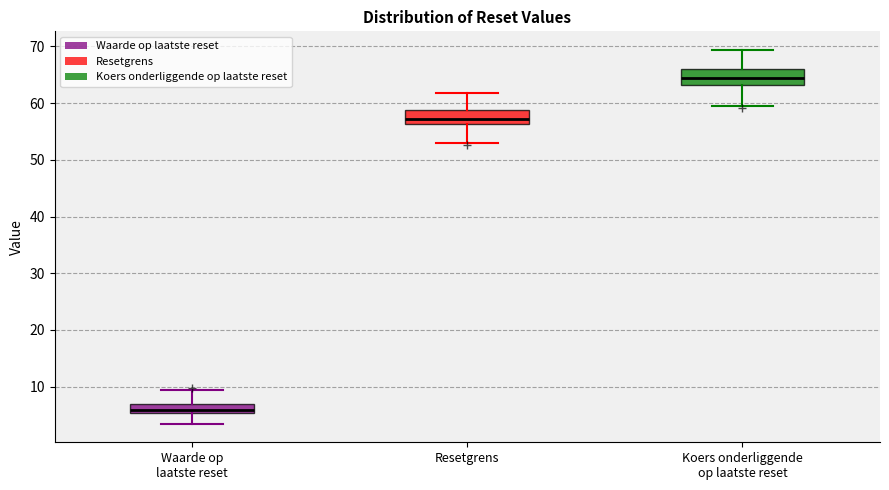

Which box has the lowest median line?

Waarde op laatste reset